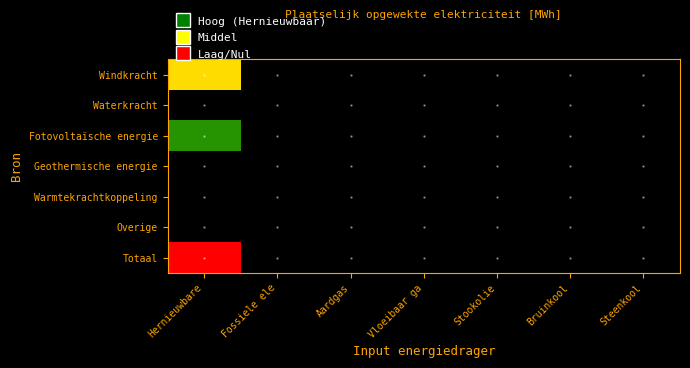

Reading left to right, what are all the values shown in this chart?

Windkracht: Hernieuwbare=42616.9	Fossiele ele=0.0	Aardgas=0.0	Vloeibaar ga=0.0	Stookolie=0.0	Bruinkool=0.0	Steenkool=0.0
Waterkracht: Hernieuwbare=0.0	Fossiele ele=0.0	Aardgas=0.0	Vloeibaar ga=0.0	Stookolie=0.0	Bruinkool=0.0	Steenkool=0.0
Fotovoltaïsche energie: Hernieuwbare=22460.3	Fossiele ele=0.0	Aardgas=0.0	Vloeibaar ga=0.0	Stookolie=0.0	Bruinkool=0.0	Steenkool=0.0
Geothermische energie: Hernieuwbare=0.0	Fossiele ele=0.0	Aardgas=0.0	Vloeibaar ga=0.0	Stookolie=0.0	Bruinkool=0.0	Steenkool=0.0
Warmtekrachtkoppeling: Hernieuwbare=0.0	Fossiele ele=0.0	Aardgas=0.0	Vloeibaar ga=0.0	Stookolie=0.0	Bruinkool=0.0	Steenkool=0.0
Overige: Hernieuwbare=0.0	Fossiele ele=0.0	Aardgas=0.0	Vloeibaar ga=0.0	Stookolie=0.0	Bruinkool=0.0	Steenkool=0.0
Totaal: Hernieuwbare=65077.3	Fossiele ele=0.0	Aardgas=0.0	Vloeibaar ga=0.0	Stookolie=0.0	Bruinkool=0.0	Steenkool=0.0